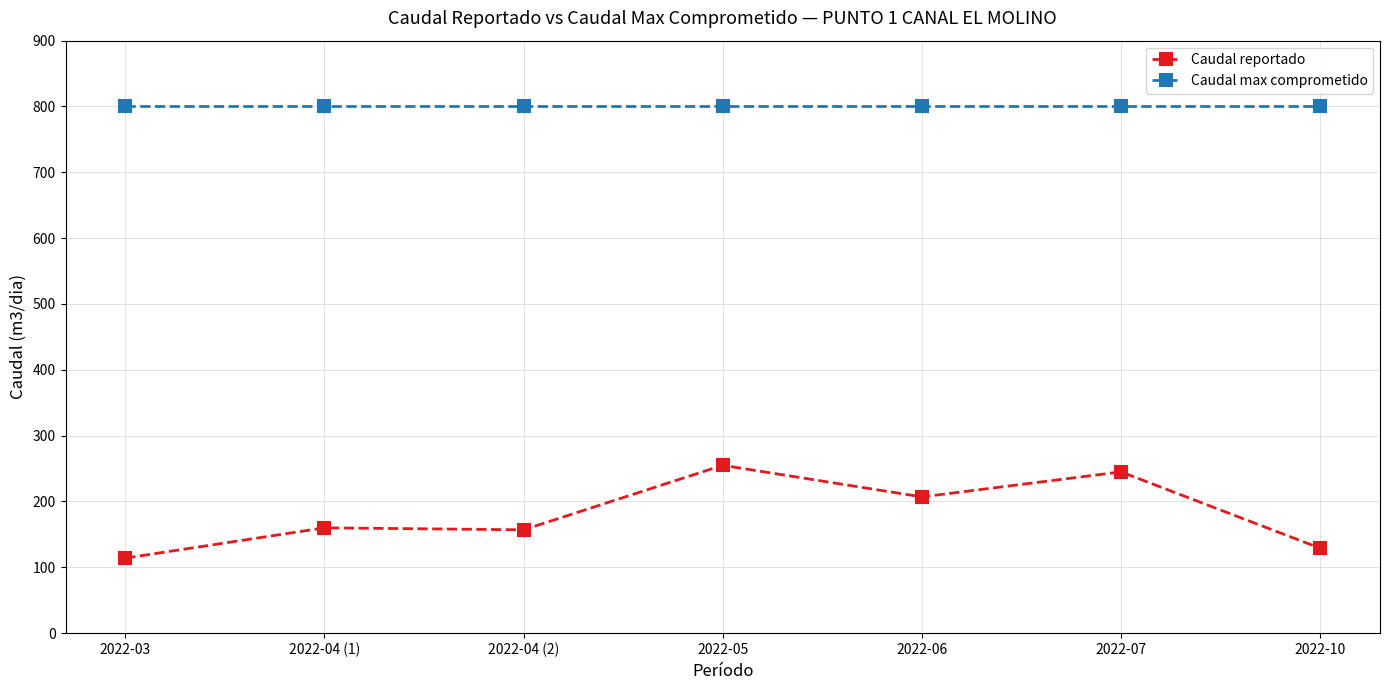

What position from the right is 2022-06?

3